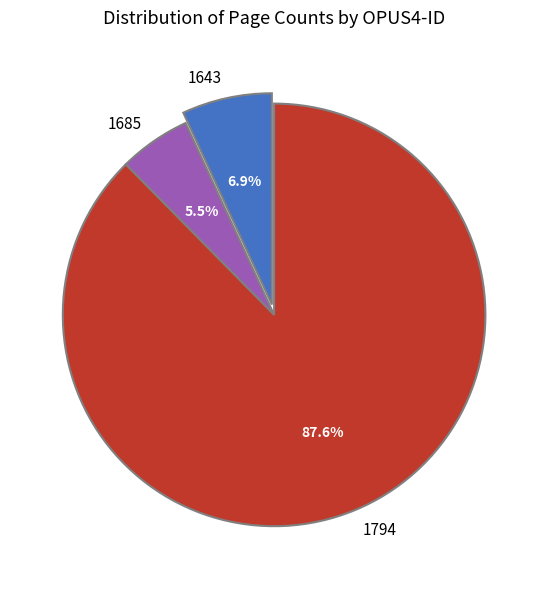

What percentage is the 1794 slice, to the nearest percent?

88%